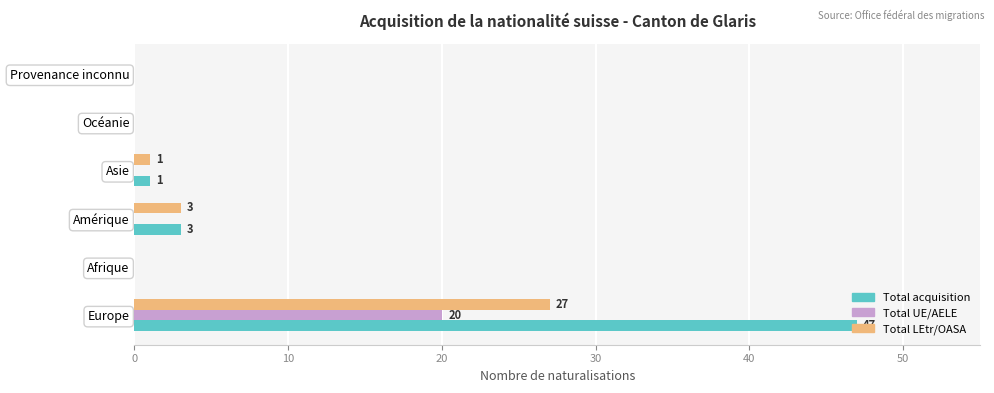

Which category has the highest value in the Total LEtr/OASA series?

Europe